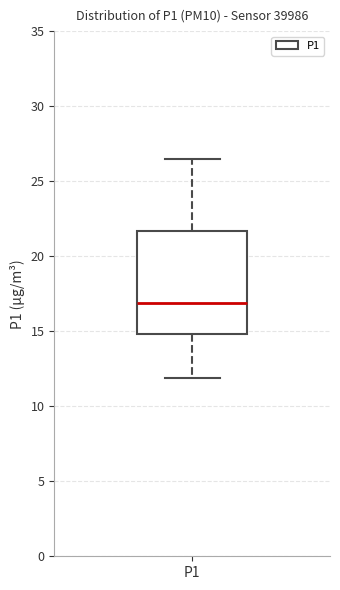

Where does the upper whisker of the box for P1 end on the y-axis? The values are not printed on the chart, so give them approximately, as read against the axis.

26.5